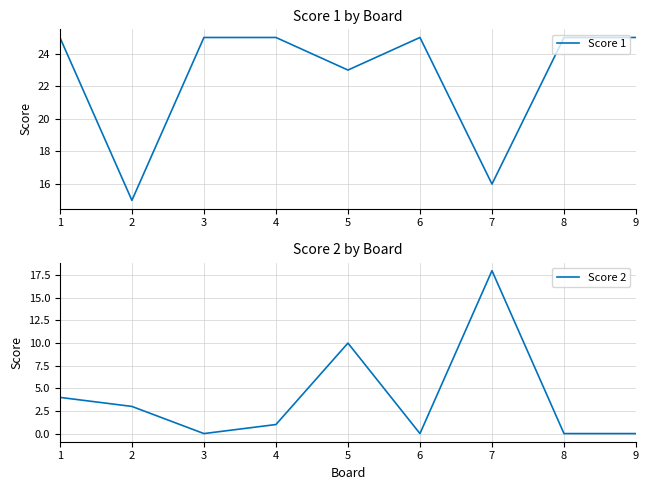

What is the greatest value displayed?

25